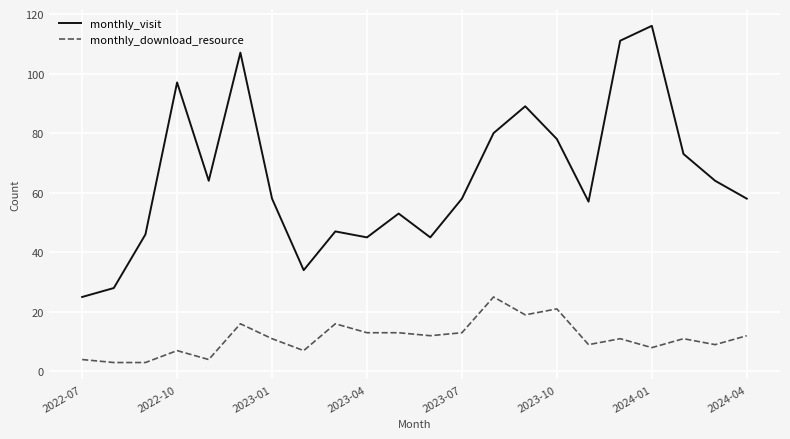

True or false: monthly_visit and monthly_download_resource intersect in this chart.

False